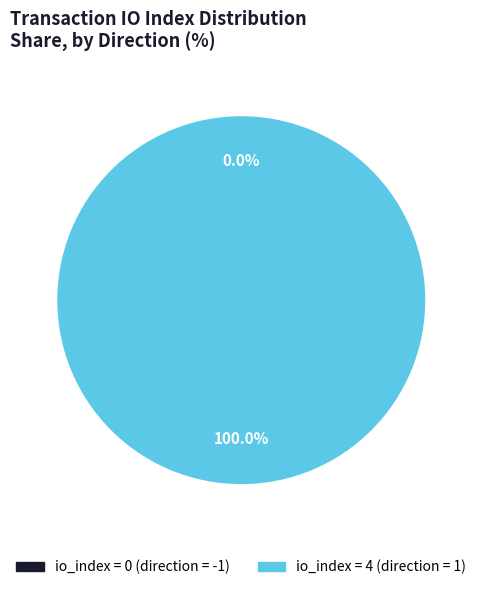

Which slice is the largest?

direction=1 (io_index=4)